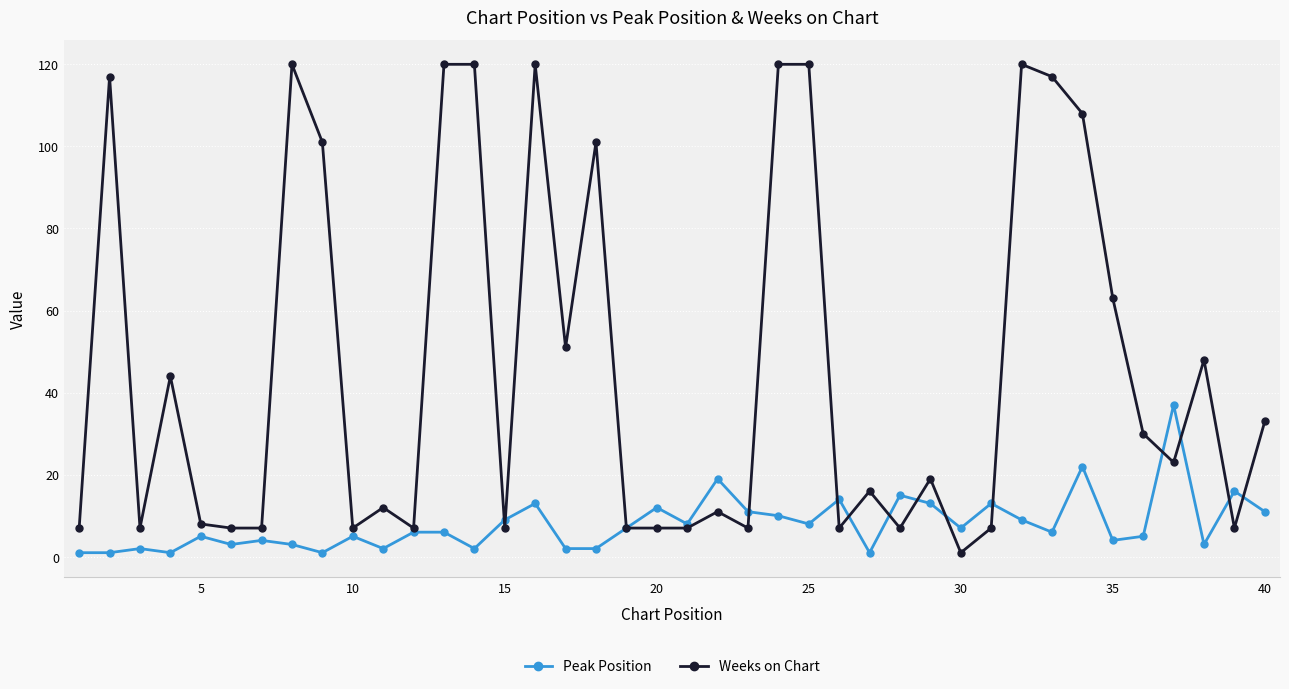

Which series ends up on top after the final intersection of Peak Position and Weeks on Chart?

Weeks on Chart